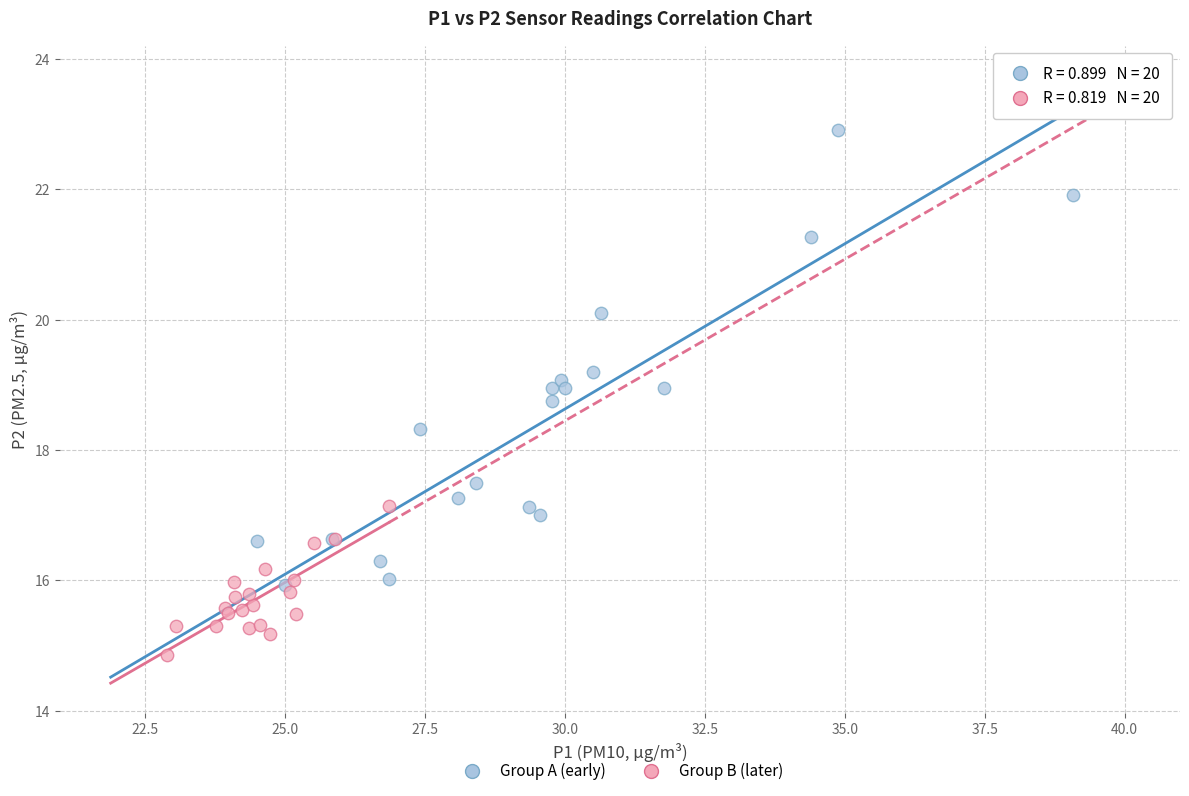

Which series has the widest spread of Y values?

Group A (early)